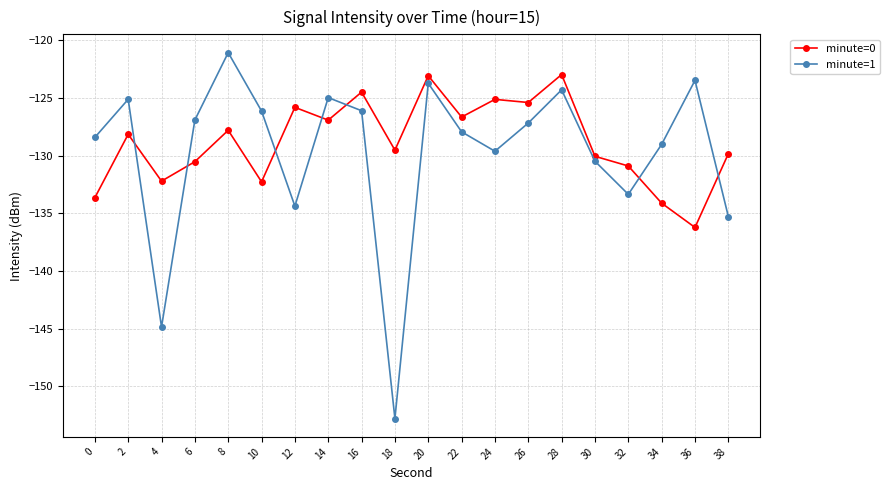

How many interior local valleys does the minute=1 series have?

5